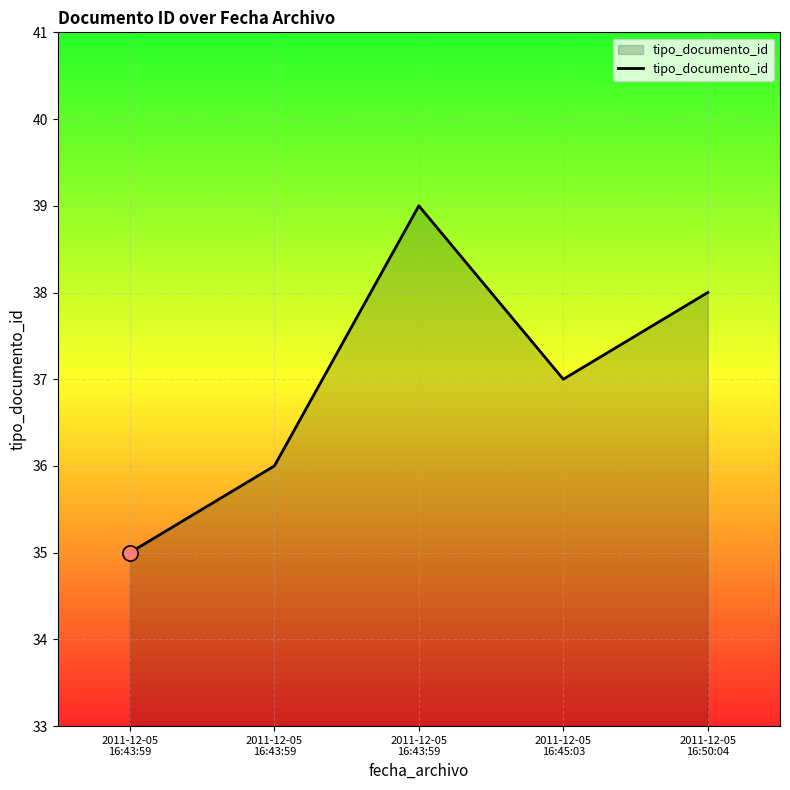

What is the ratio of the value at 2011-12-05
16:43:59 to the value at 2011-12-05
16:50:04?

1.0